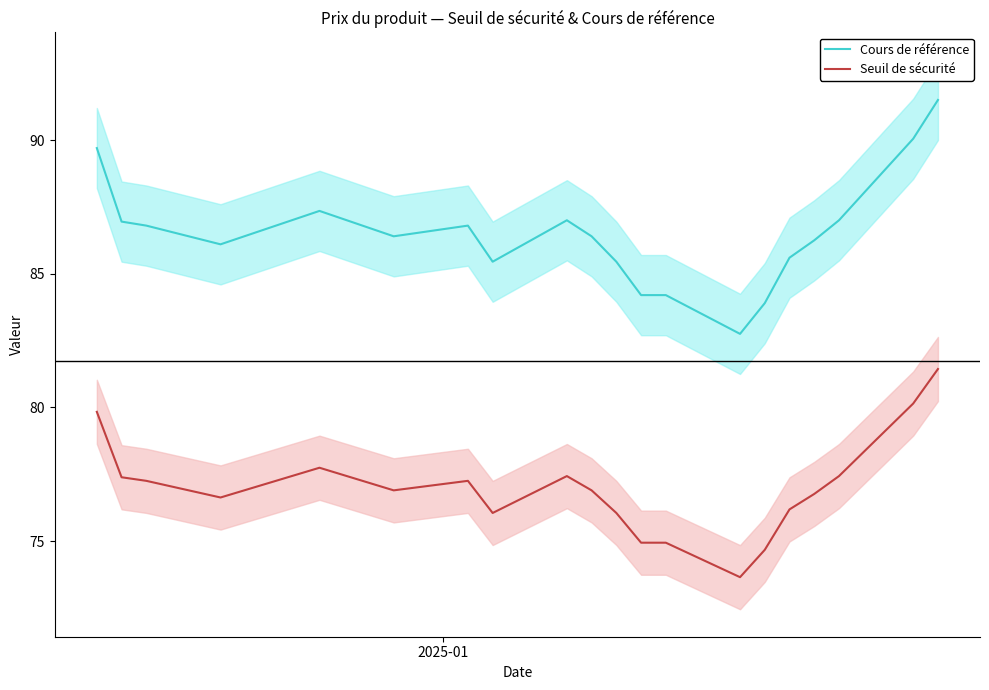

True or false: Cours de référence and Seuil de sécurité cross at least once.

False